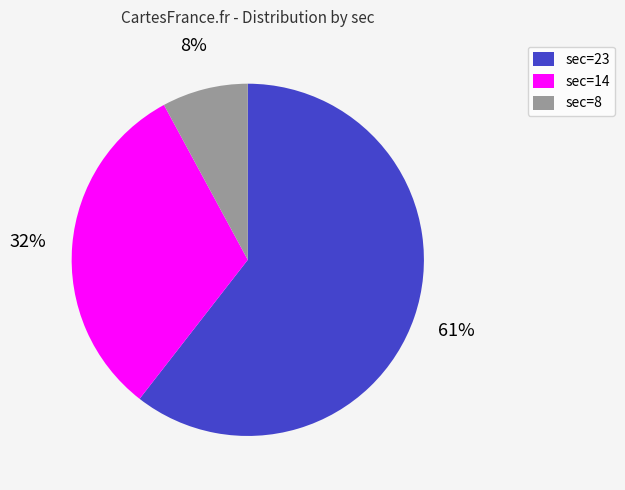

To the nearest percent, what portion does sec=14 represent?

32%